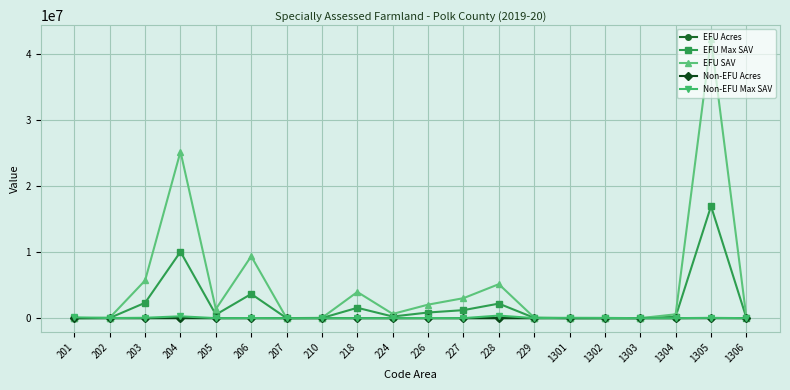

Which series has the largest total across all categories?

EFU SAV